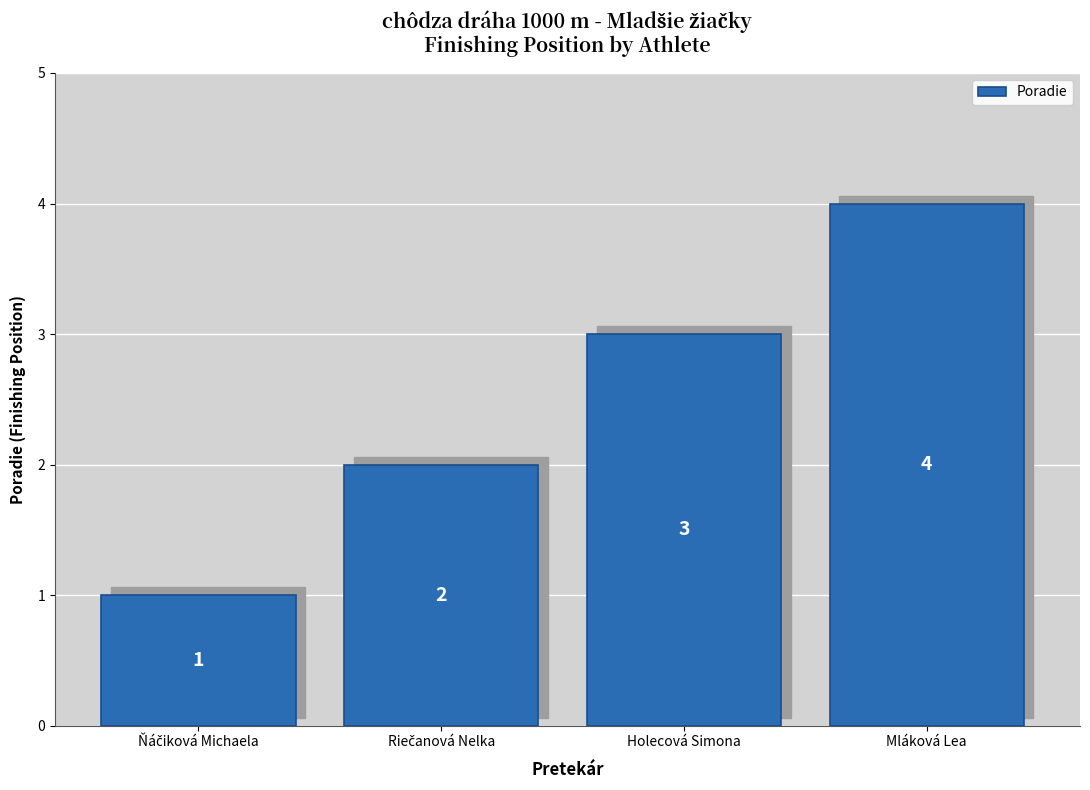

What is the value of the 2nd bar from the left?

2